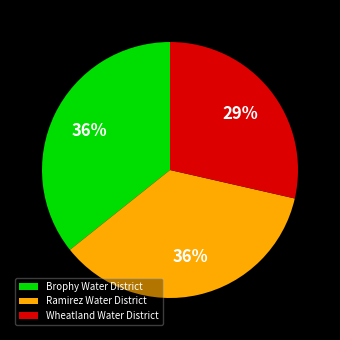

To the nearest percent, what is the difference between the Wheatland Water District and Ramirez Water District slice percentages?

7%